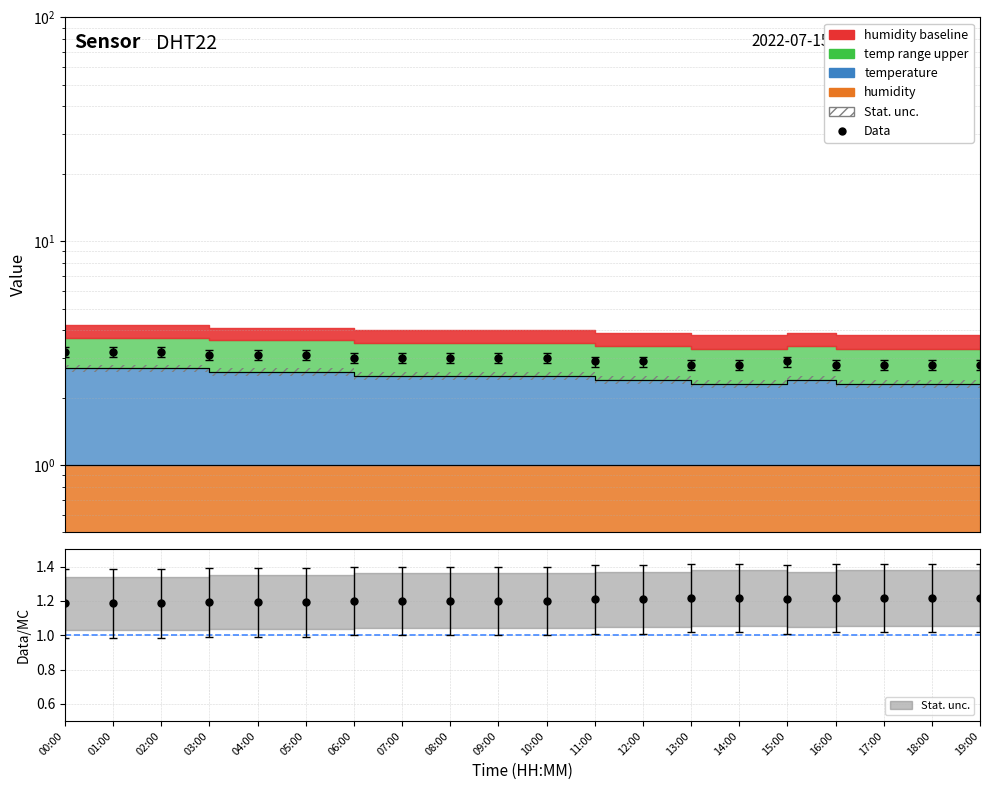

How many lines are shown in the chart?

1